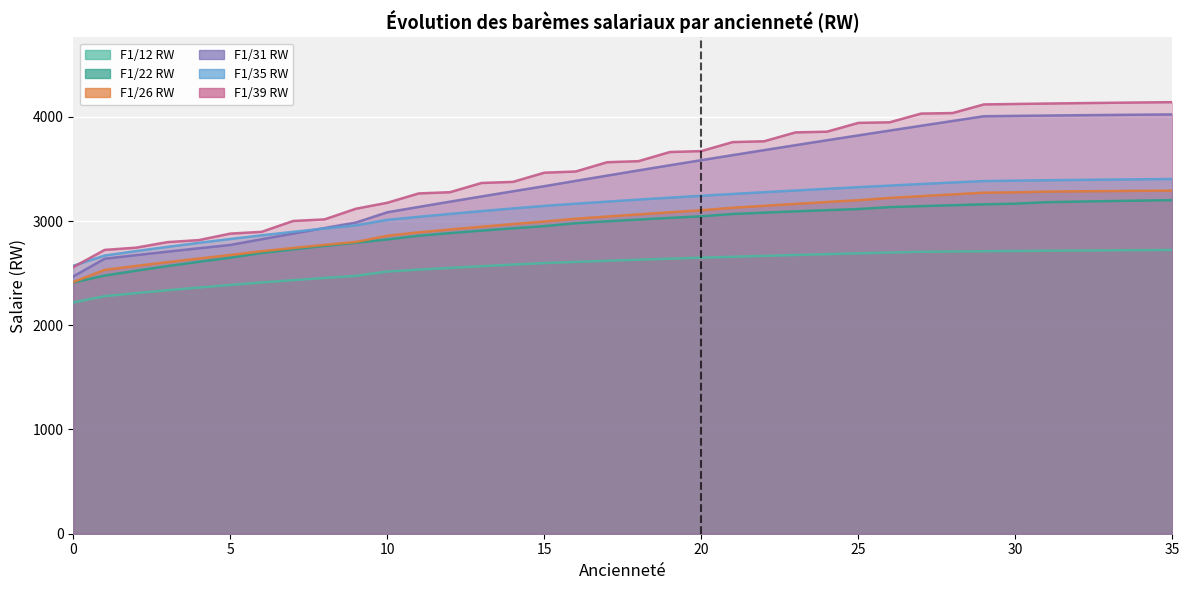

How many data points does each series have?

36